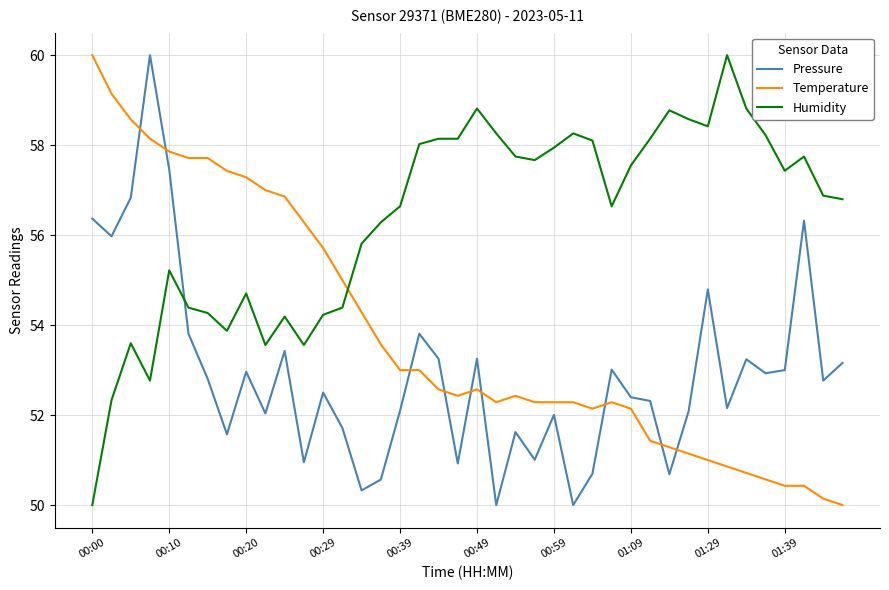

How many intersections are there between Humidity and Temperature?

1